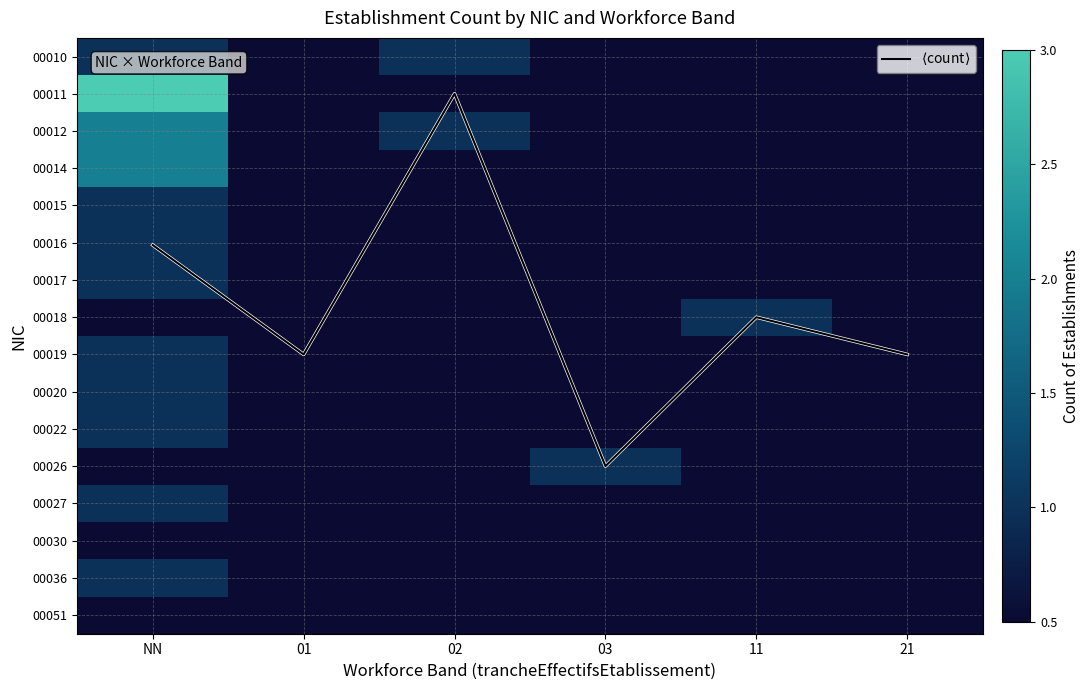

At how many categories does at least one series exceed 3?

5